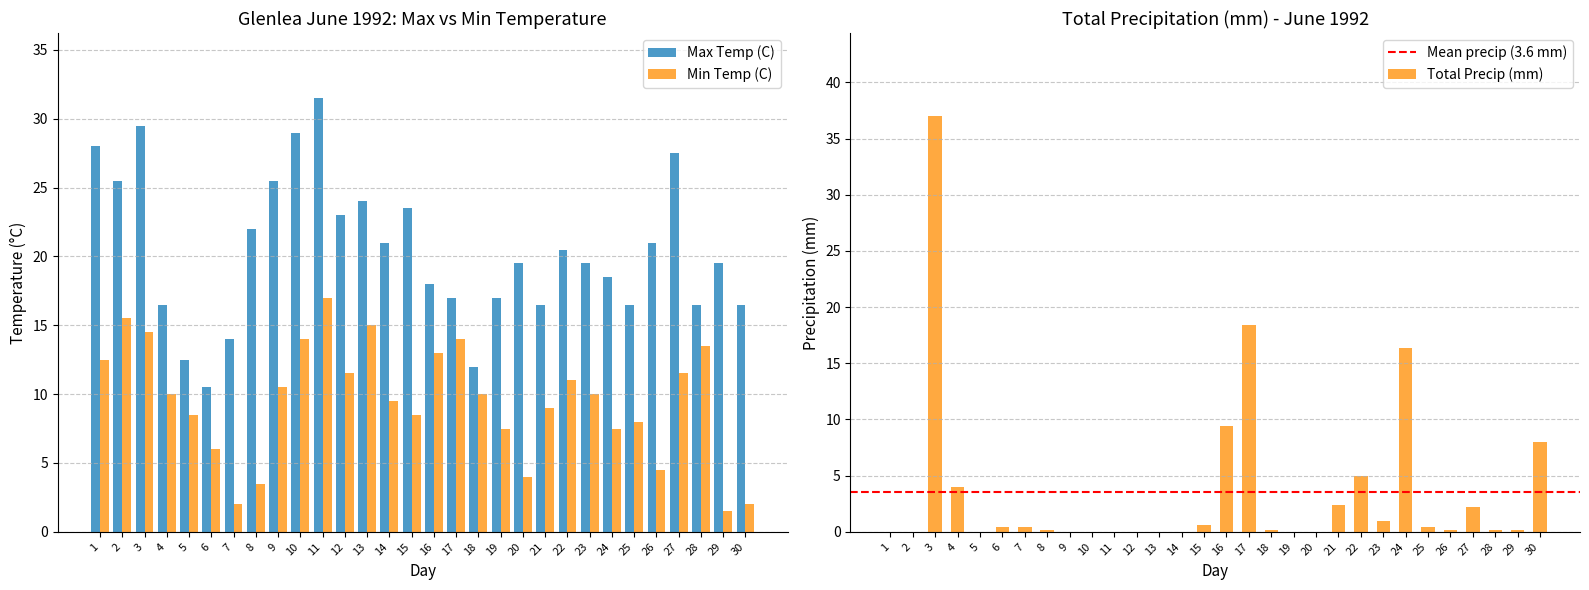

What is the difference between the maximum and minimum values in the Max Temp (C) series?

21.0